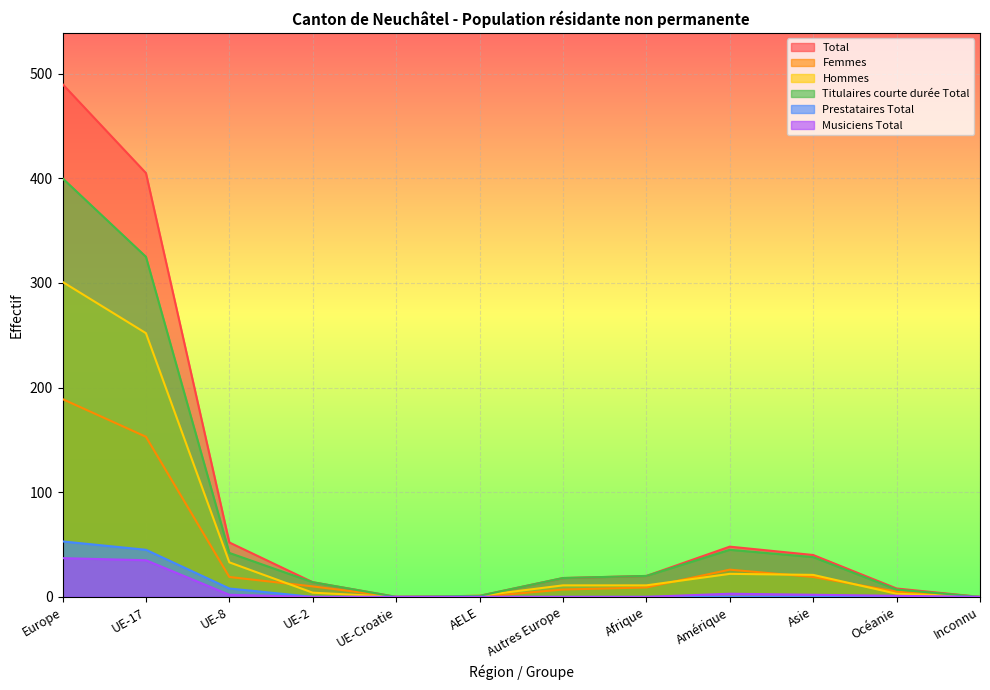

Between UE-8 and Océanie, which series saw the biggest shift?

Total